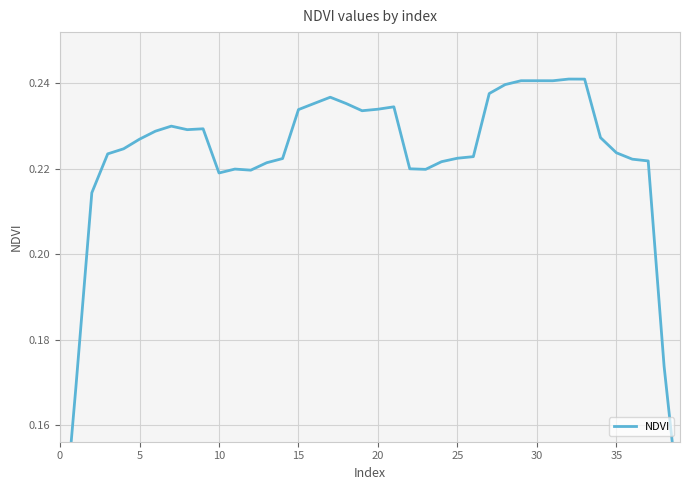

True or false: the data shows 0.2 at 15.

True